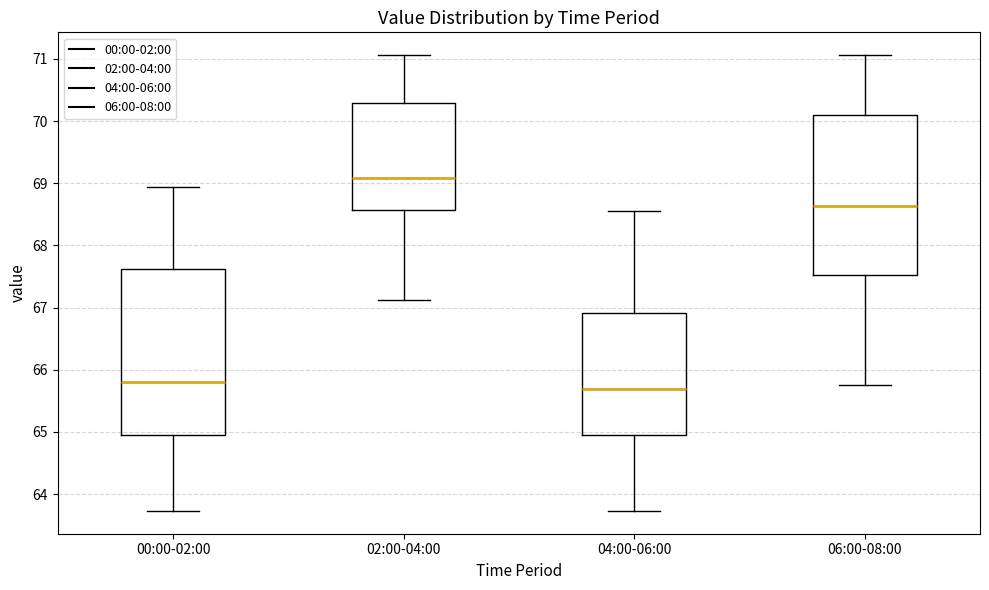

Comparing the boxes themselves (not the whiskers), which one is the tallest?

00:00-02:00